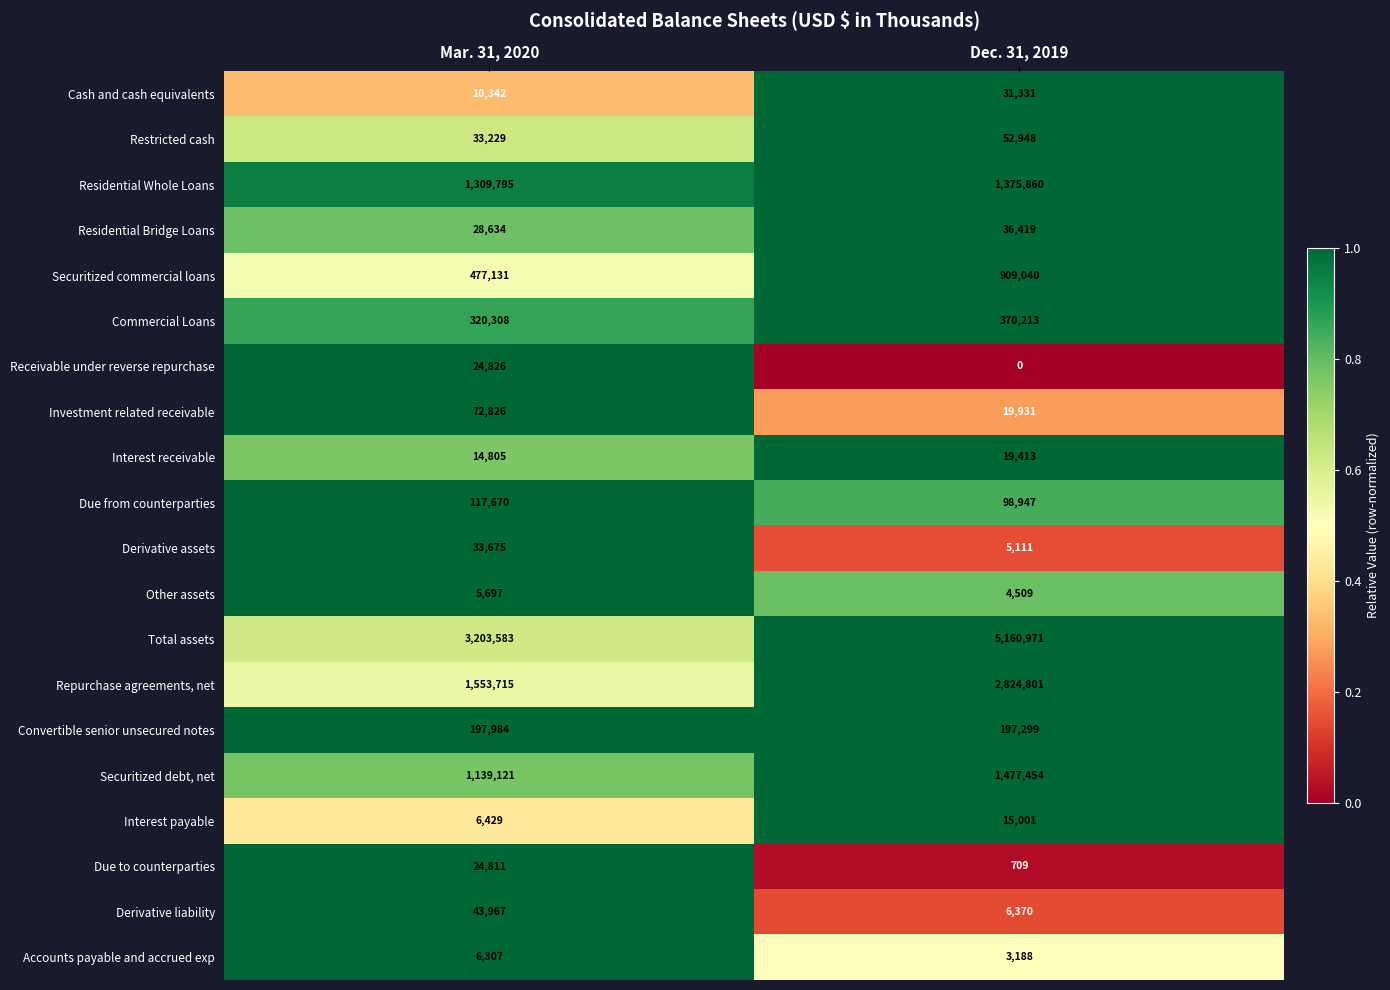

Rank the series at Mar. 31, 2020 from highest to lowest value.

Total assets, Repurchase agreements, net, Residential Whole Loans, Securitized debt, net, Securitized commercial loans, Commercial Loans, Convertible senior unsecured notes, Due from counterparties, Investment related receivable, Derivative liability, Derivative assets, Restricted cash, Residential Bridge Loans, Receivable under reverse repurchase, Due to counterparties, Interest receivable, Cash and cash equivalents, Interest payable, Accounts payable and accrued exp, Other assets